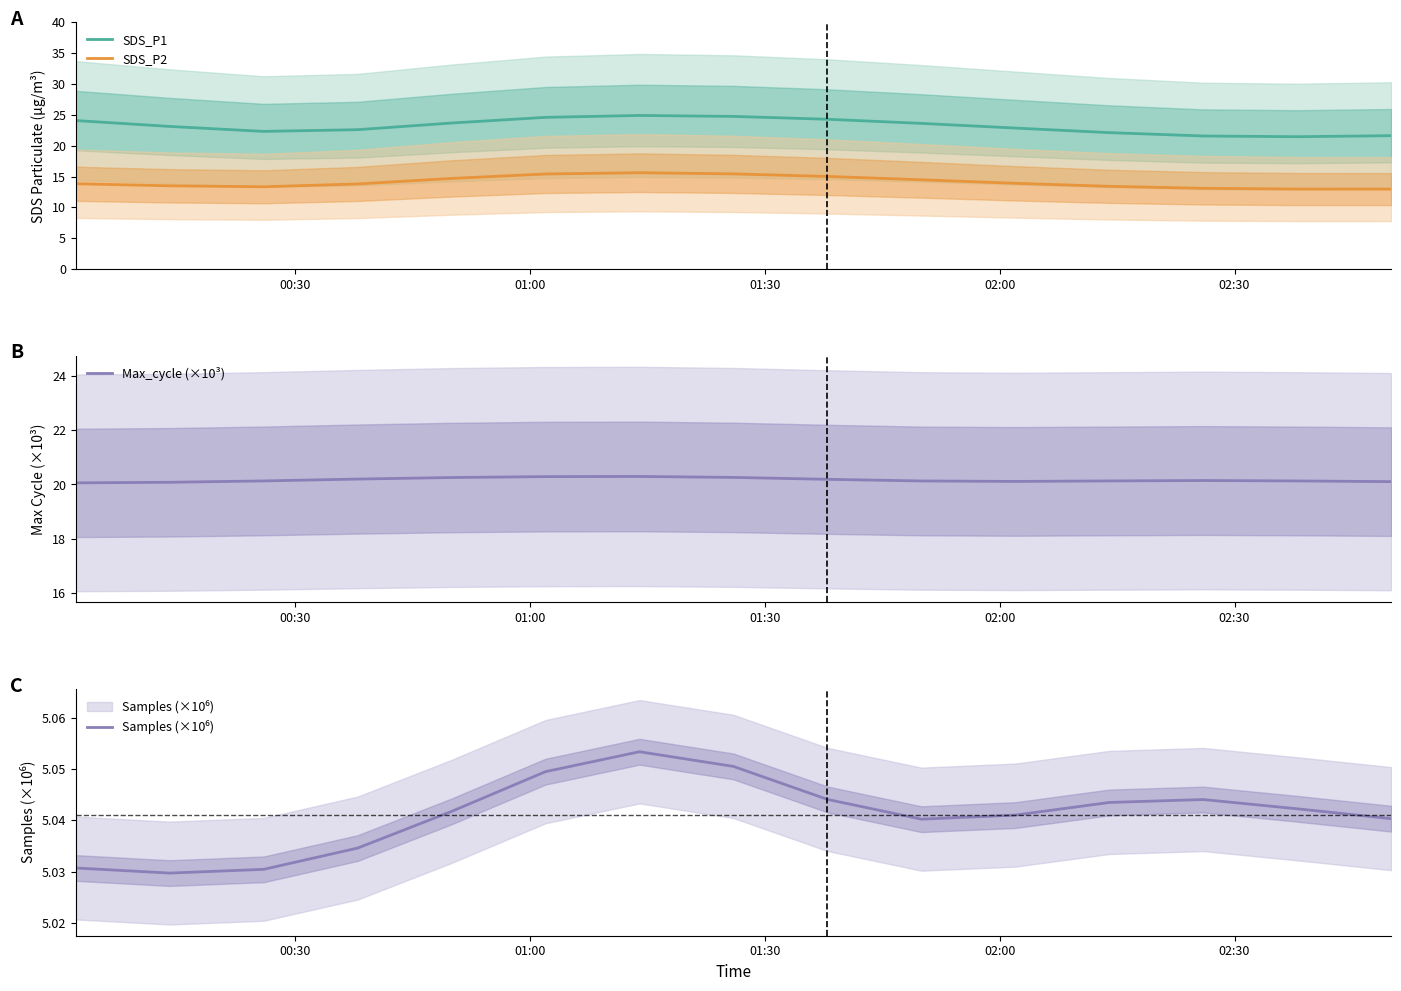

What is the lowest value of the Max_cycle (×10³) series?

20.1